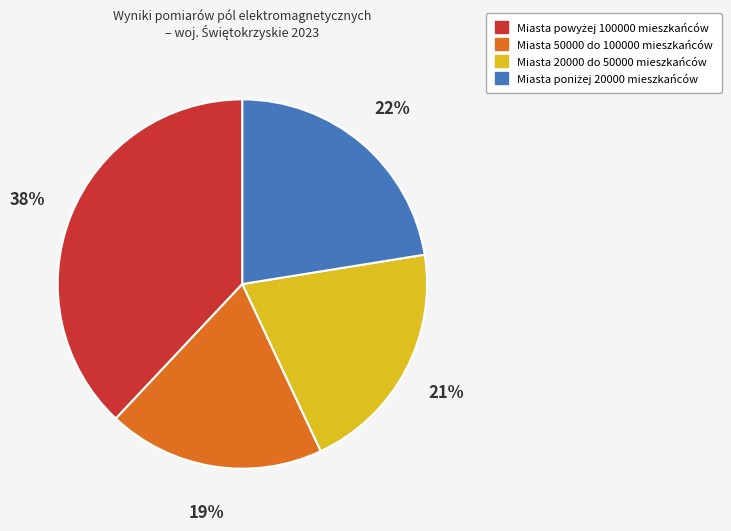

Is there any slice that represents more than half of the pie?

No